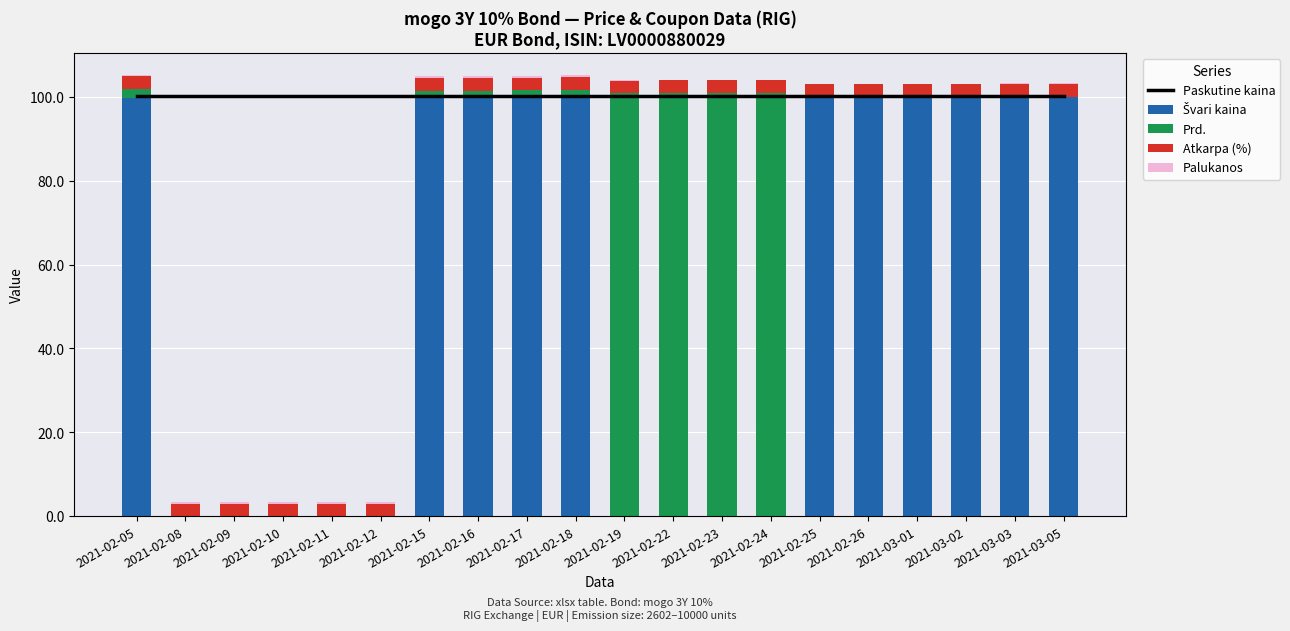

What is the difference between the maximum and second lowest values in the Prd. series?

100.9